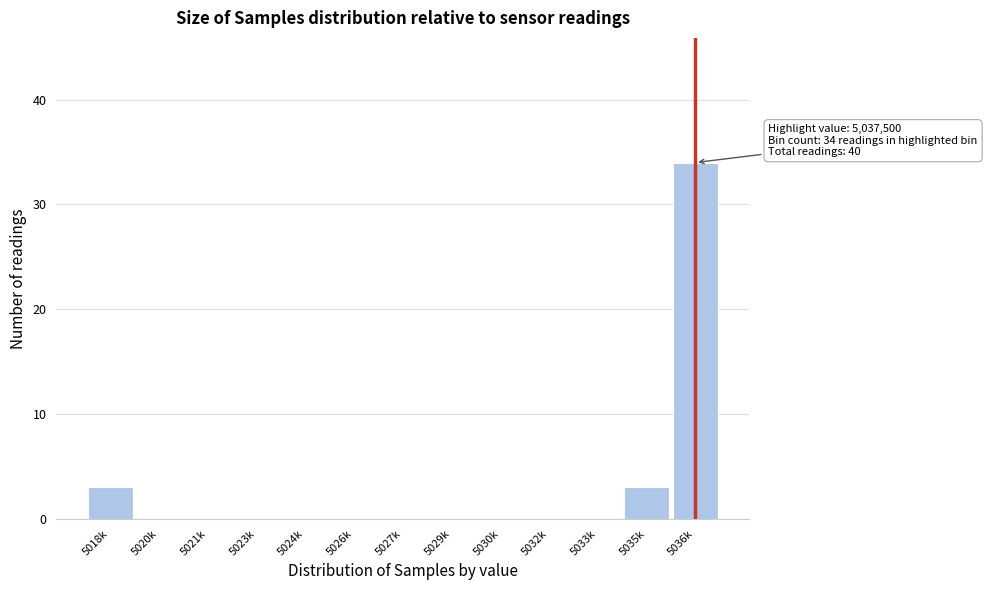

Reading right to left, transcribe all the data shown in this chart.

5036k=34	5035k=3	5033k=0	5032k=0	5030k=0	5029k=0	5027k=0	5026k=0	5024k=0	5023k=0	5021k=0	5020k=0	5018k=3